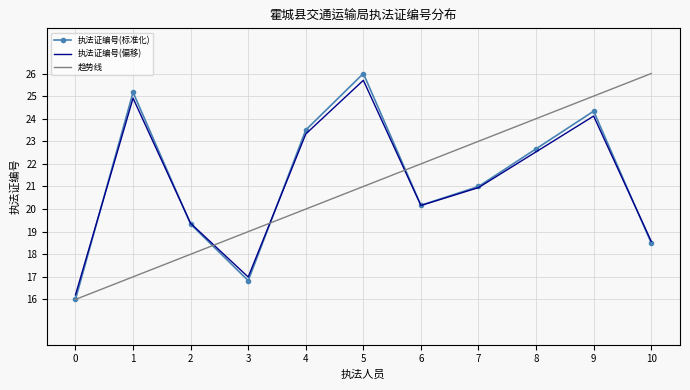

True or false: 执法证编号(偏移) and 趋势线 intersect in this chart.

True